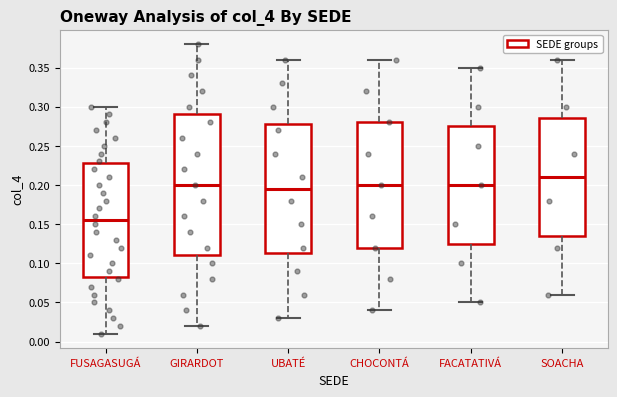

Reading left to right, read every box against the y-axis: the position of its median line, the range the box covers, and the ends of its whiskers. The values are not printed on the chart, so give them approximately, as read against the axis.

FUSAGASUGÁ: median 0.155, box 0.085 to 0.230, whiskers 0.010 to 0.300
GIRARDOT: median 0.200, box 0.110 to 0.290, whiskers 0.020 to 0.380
UBATÉ: median 0.195, box 0.115 to 0.280, whiskers 0.030 to 0.360
CHOCONTÁ: median 0.200, box 0.120 to 0.280, whiskers 0.040 to 0.360
FACATATIVÁ: median 0.200, box 0.125 to 0.275, whiskers 0.050 to 0.350
SOACHA: median 0.210, box 0.135 to 0.285, whiskers 0.060 to 0.360